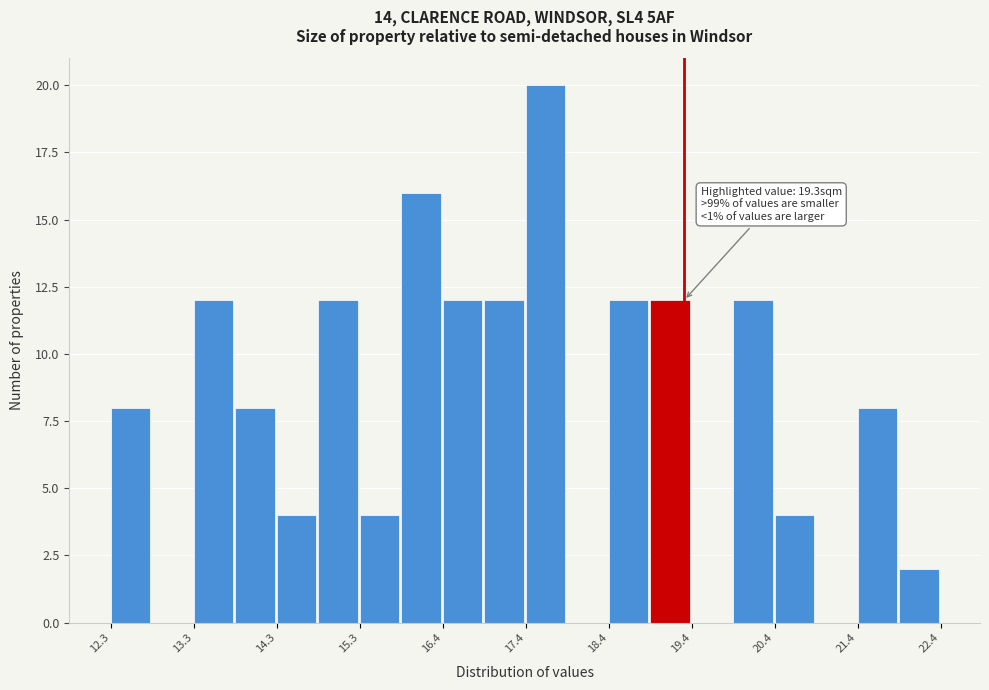

Read against the x-axis, roughly where is the centre of the tallest bar?

17.6